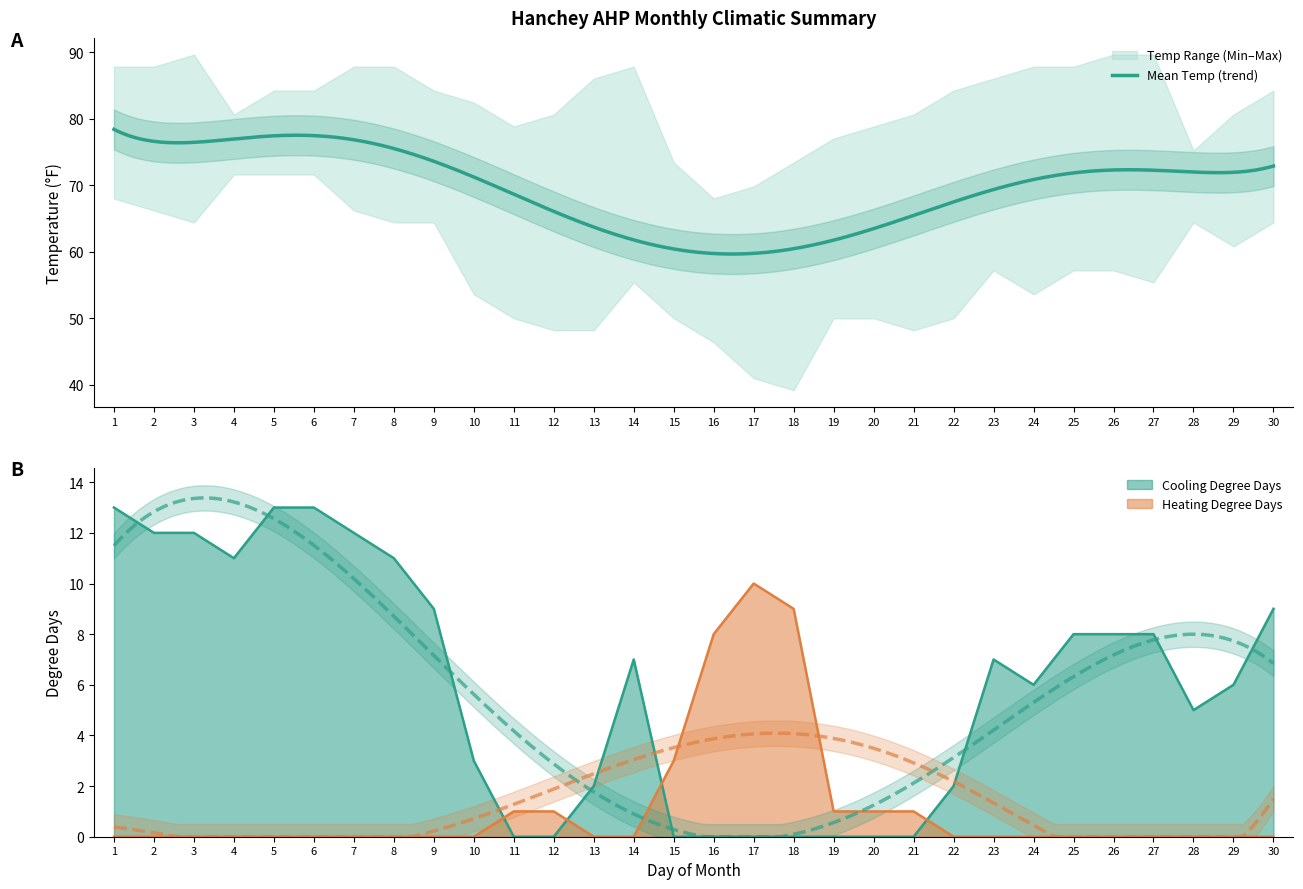

What is the total value across all series at 2?

12